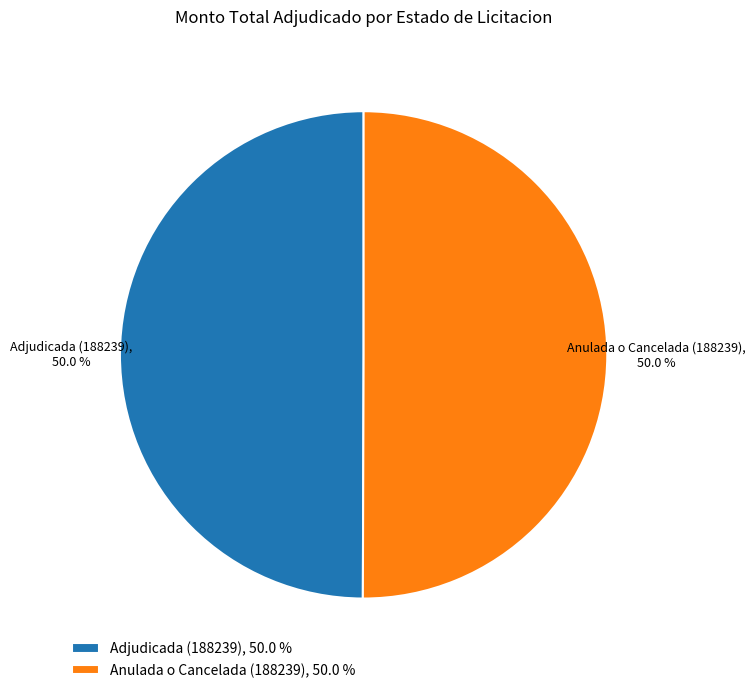

Approximately how many times larger is the value at Anulada o Cancelada (188239), 50.0 % compared to Adjudicada (188239), 50.0 %?

1.0